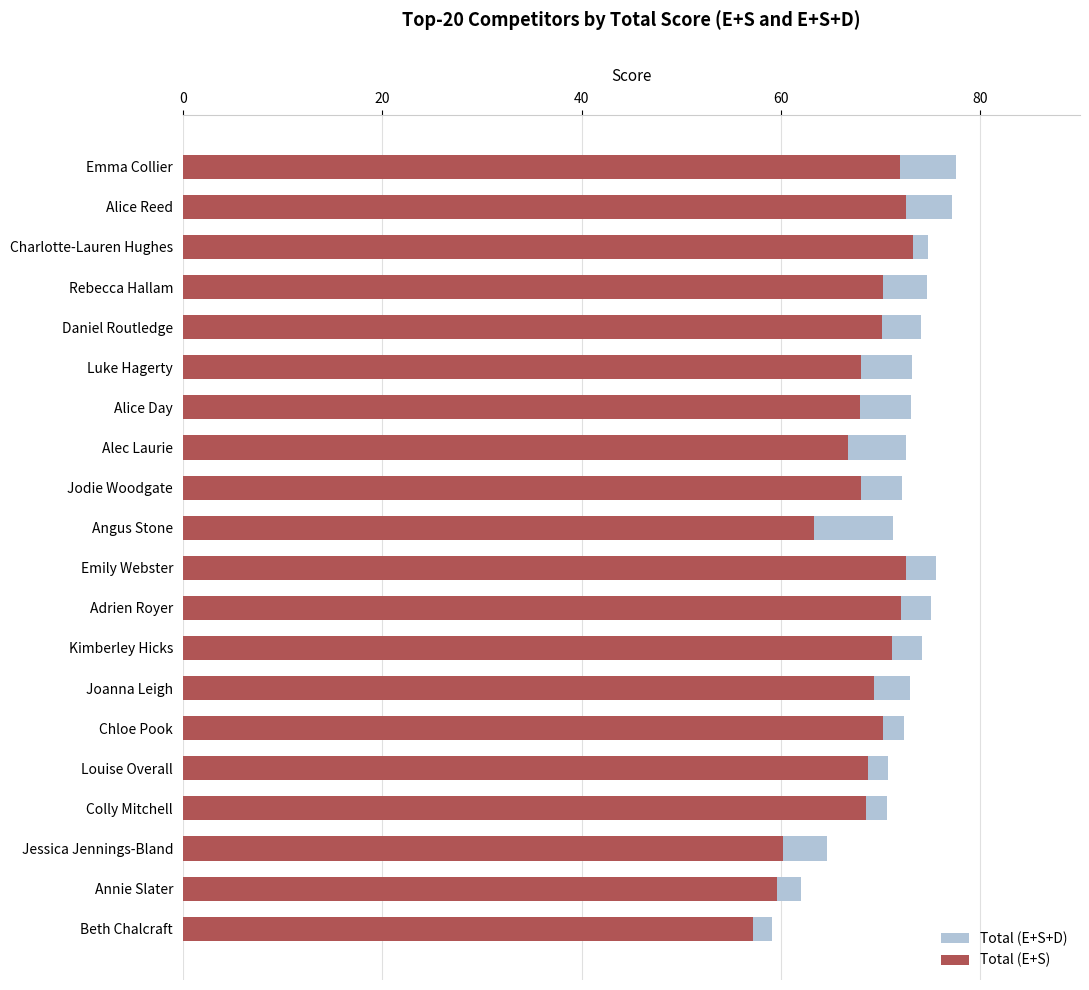

Reading right to left, transcribe all the data shown in this chart.

Total (E+S+D): 77.6	77.2	74.7	74.7	74.0	73.2	73.0	72.6	72.2	71.3	75.6	75.0	74.2	73.0	72.3	70.7	70.7	64.6	62.0	59.1
Total (E+S): 71.9	72.6	73.3	70.2	70.1	68.1	68.0	66.8	68.0	63.3	72.6	72.0	71.2	69.4	70.2	68.7	68.6	60.2	59.6	57.2